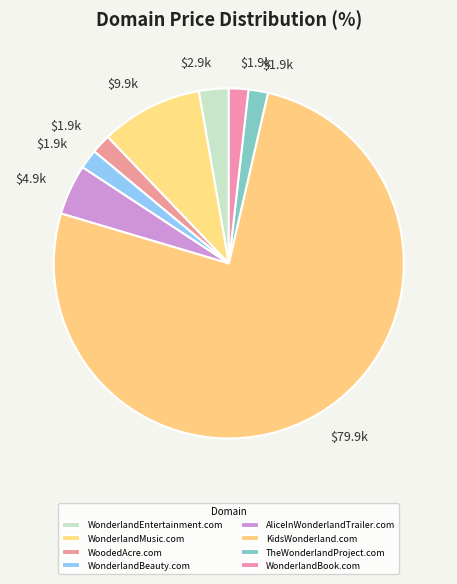

What is the largest slice in the pie chart?

KidsWonderland.com